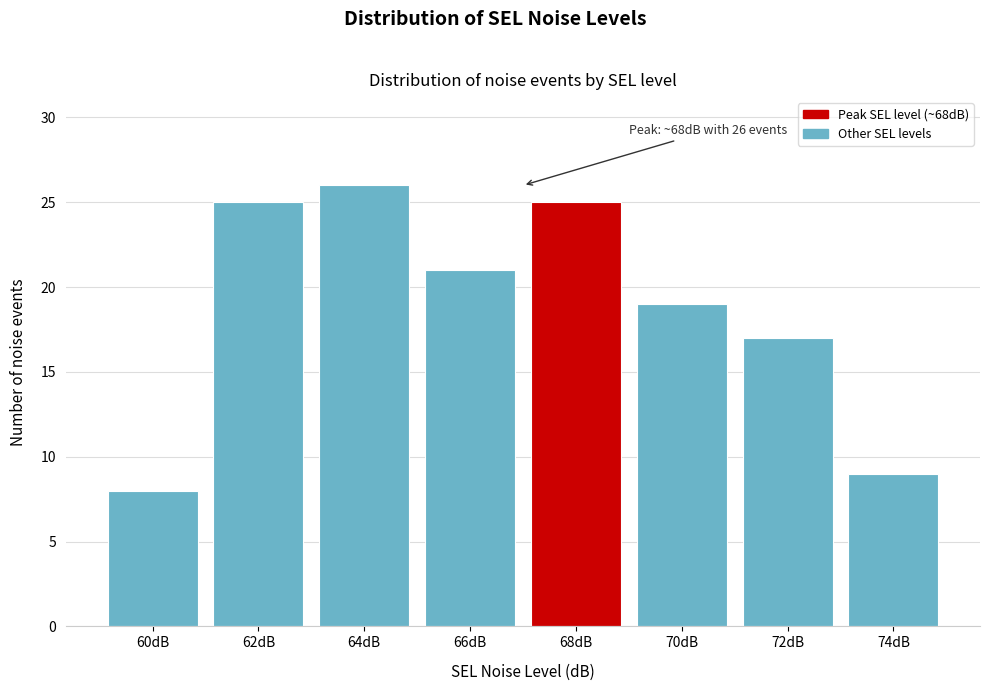

Reading left to right, list all the values displayed in this chart.

8	25	26	21	25	19	17	9